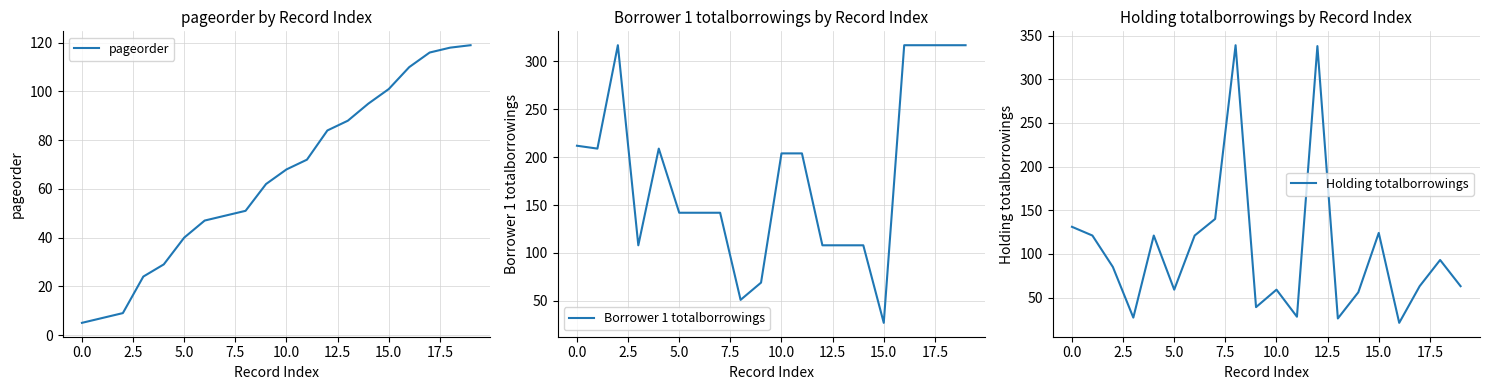

True or false: Holding totalborrowings has a value of 131 at 0.0.

True